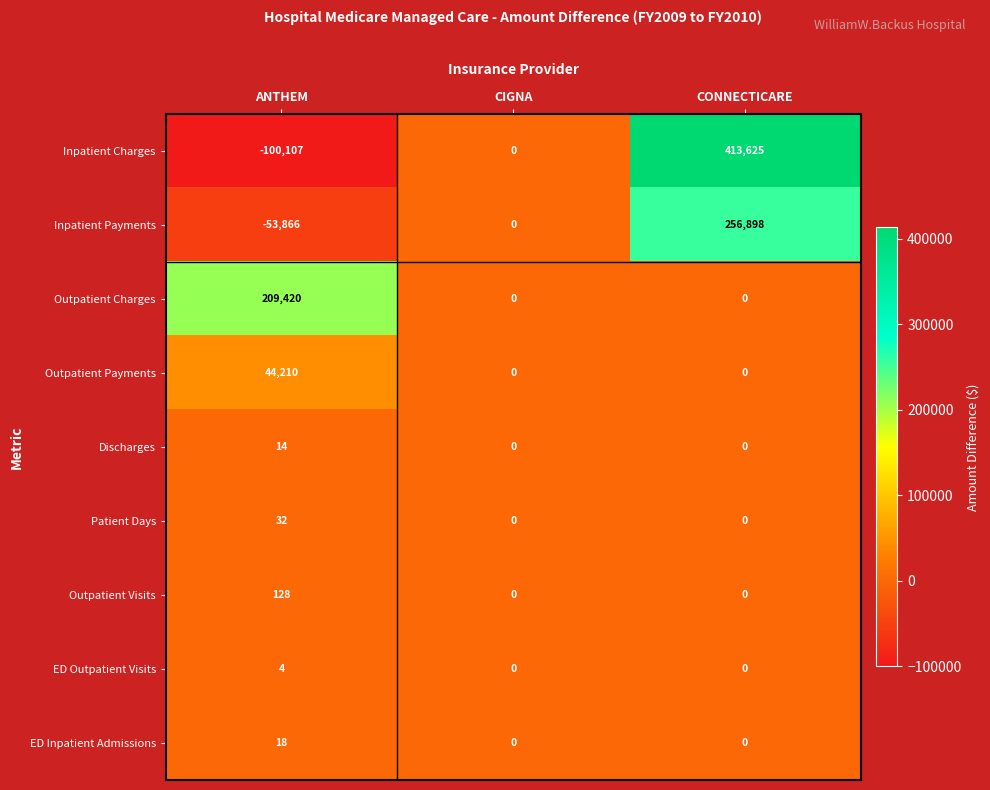

Reading left to right, transcribe all the data shown in this chart.

Inpatient Charges: -100107	0	413625
Inpatient Payments: -53866	0	256898
Outpatient Charges: 209420	0	0
Outpatient Payments: 44210	0	0
Discharges: 14	0	0
Patient Days: 32	0	0
Outpatient Visits: 128	0	0
ED Outpatient Visits: 4	0	0
ED Inpatient Admissions: 18	0	0